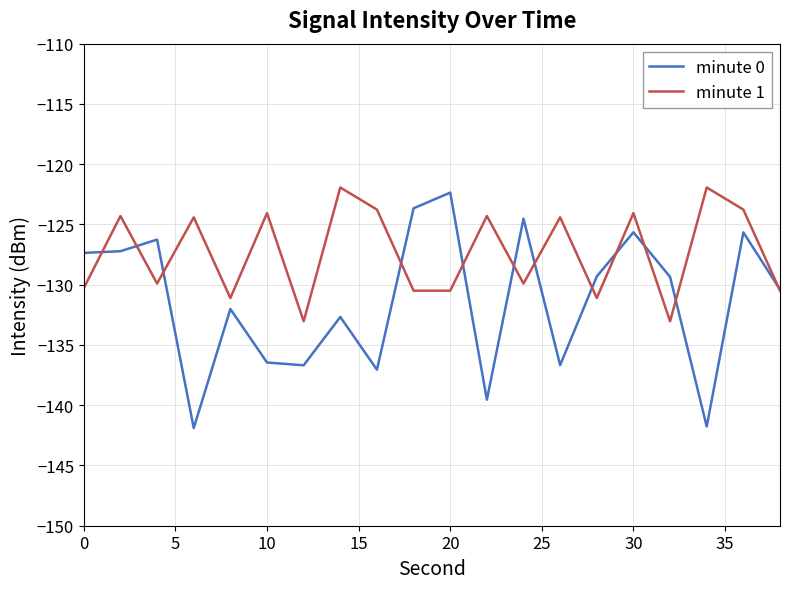

Which series has the largest range (max minus min)?

minute 0